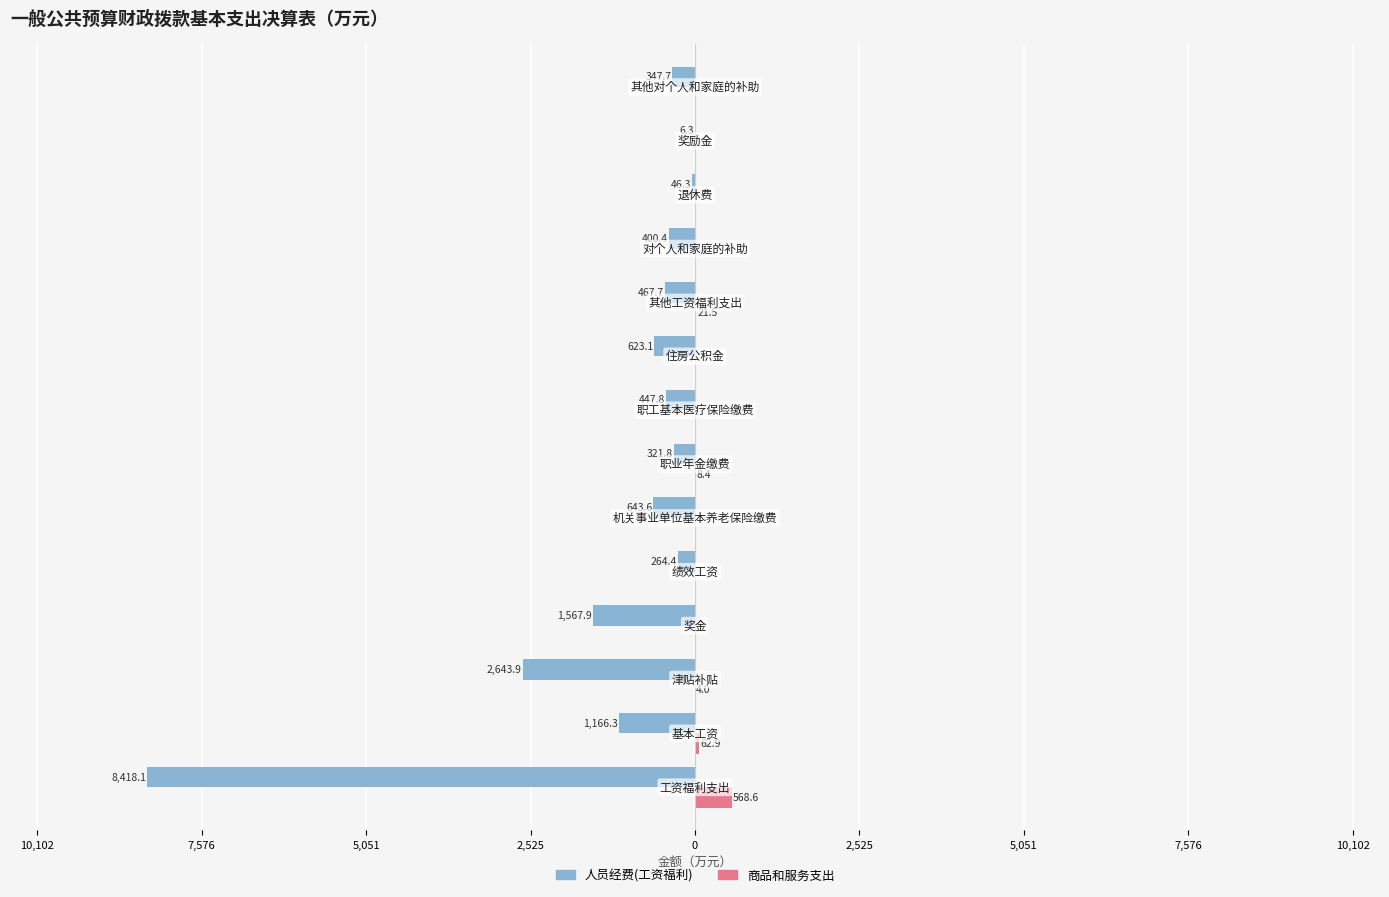

What is the difference between the maximum and second lowest values in the 商品和服务支出 series?

568.6